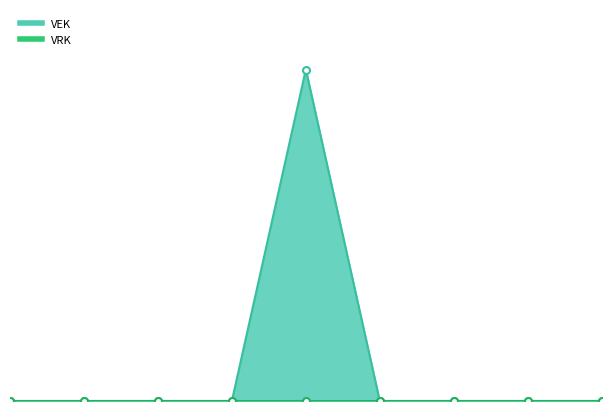

True or false: the data shows 0 at 2022 1ste aanpassing – ontwerp.

True